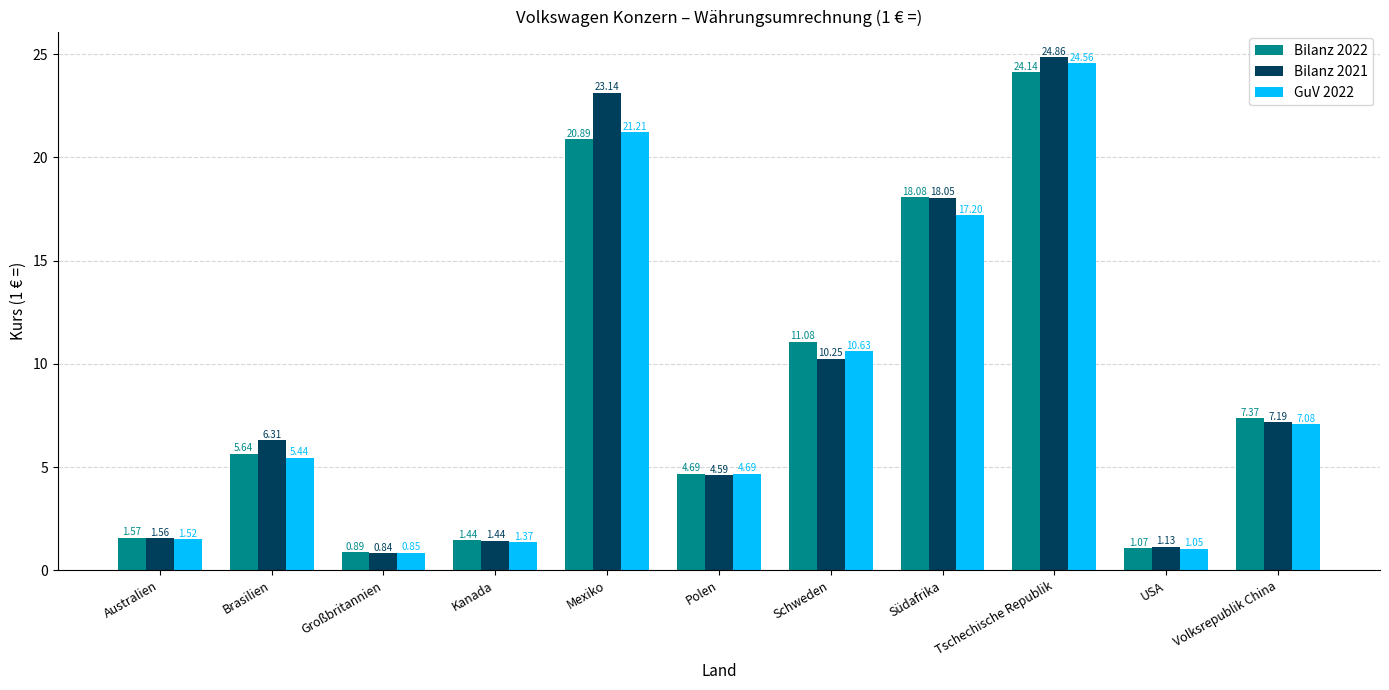

What is the label of the 7th bar from the left?

Schweden